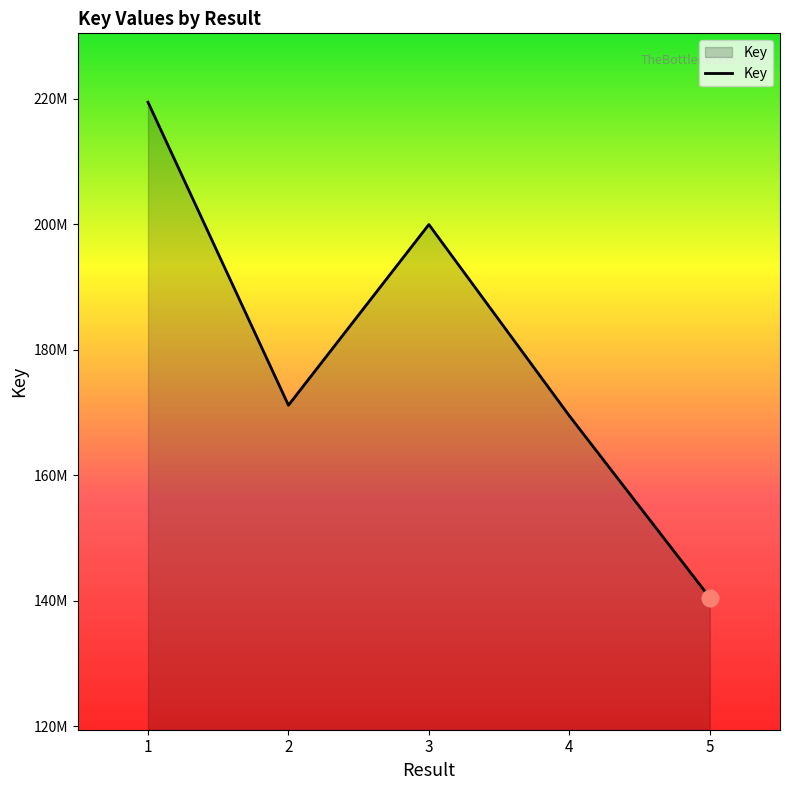

Is this an area chart (filled region under the line)?

Yes